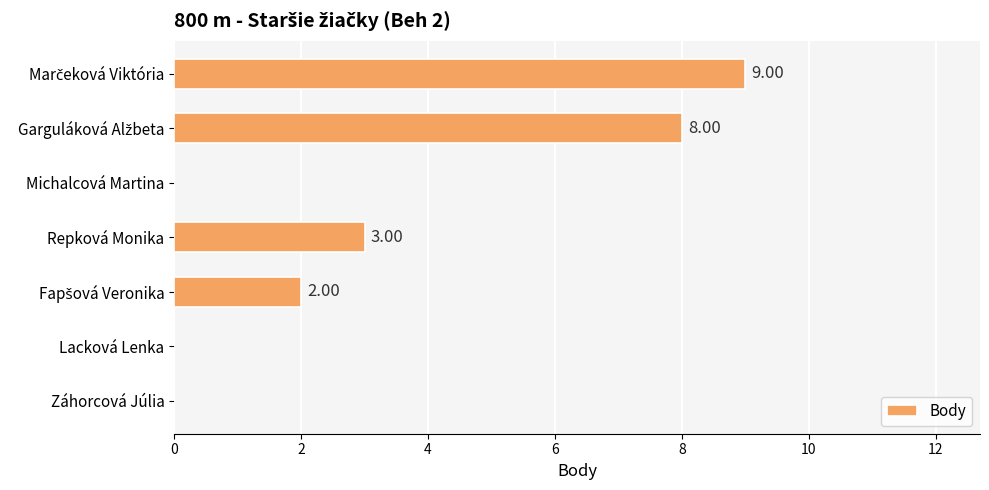

What is the change in value from Repková Monika to Záhorcová Júlia?

-3